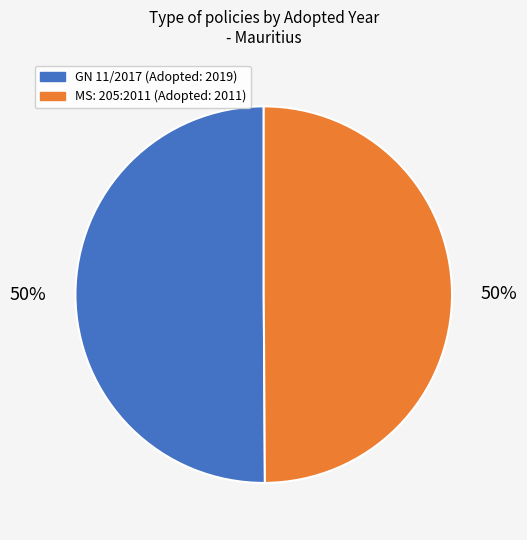

How many slices are in this pie chart?

2